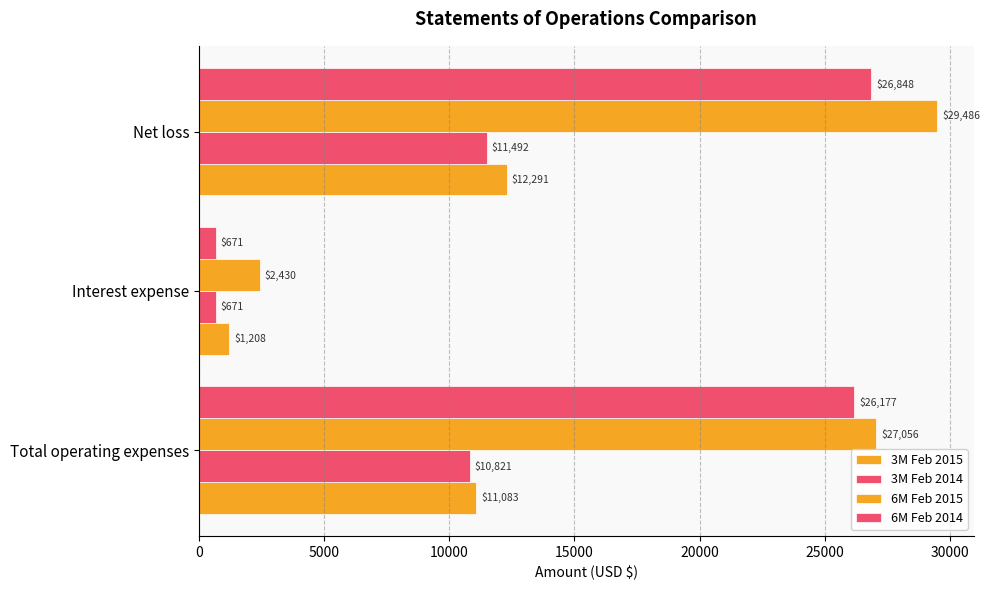

Reading right to left, transcribe all the data shown in this chart.

3M Feb 2015: 12291	1208	11083
3M Feb 2014: 11492	671	10821
6M Feb 2015: 29486	2430	27056
6M Feb 2014: 26848	671	26177